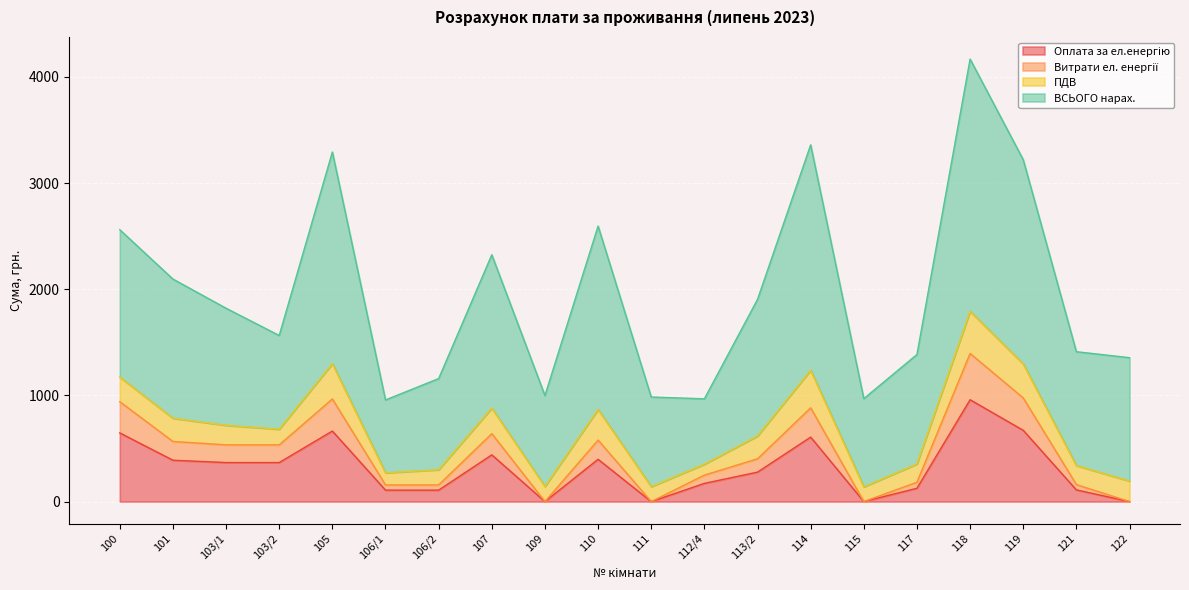

Is it true that Витрати ел. енергії equals 640.0 at 107?

True